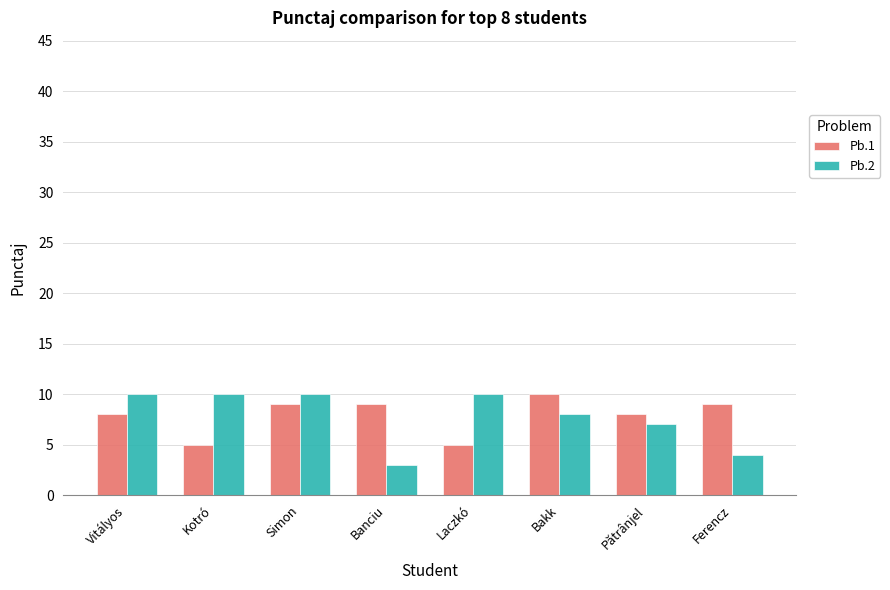

Rank the series at Ferencz from lowest to highest value.

Pb.2, Pb.1